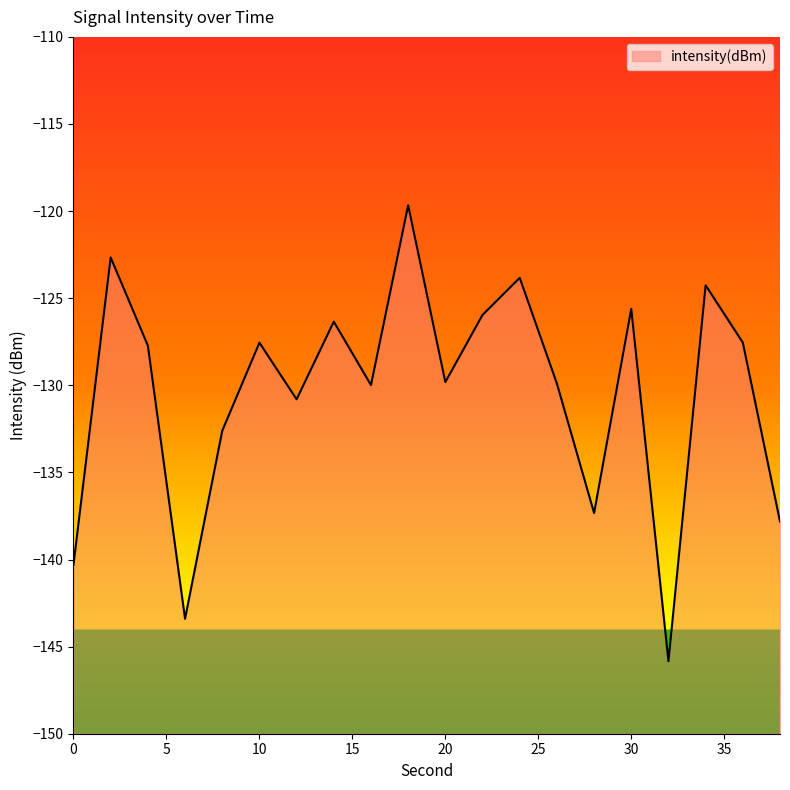

Between 14 and 4, which is larger?

14